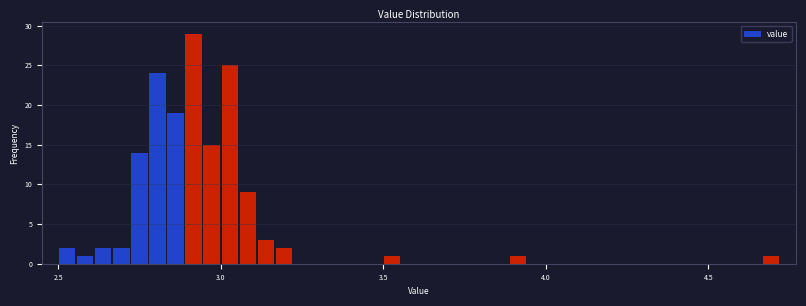

Around what value on the x-axis is the tallest bar? Give the approximate position of its centre, as read against the axis.

2.90